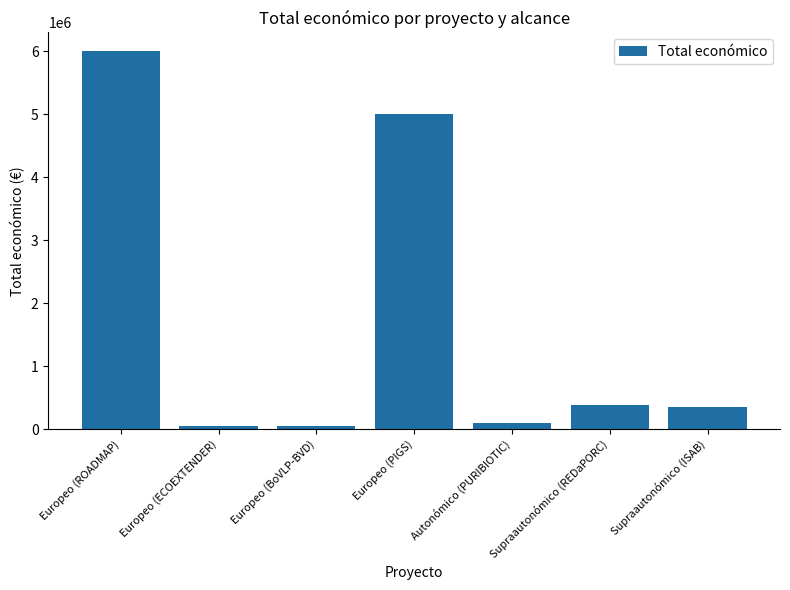

Which label corresponds to the largest value in the chart?

Europeo (ROADMAP)